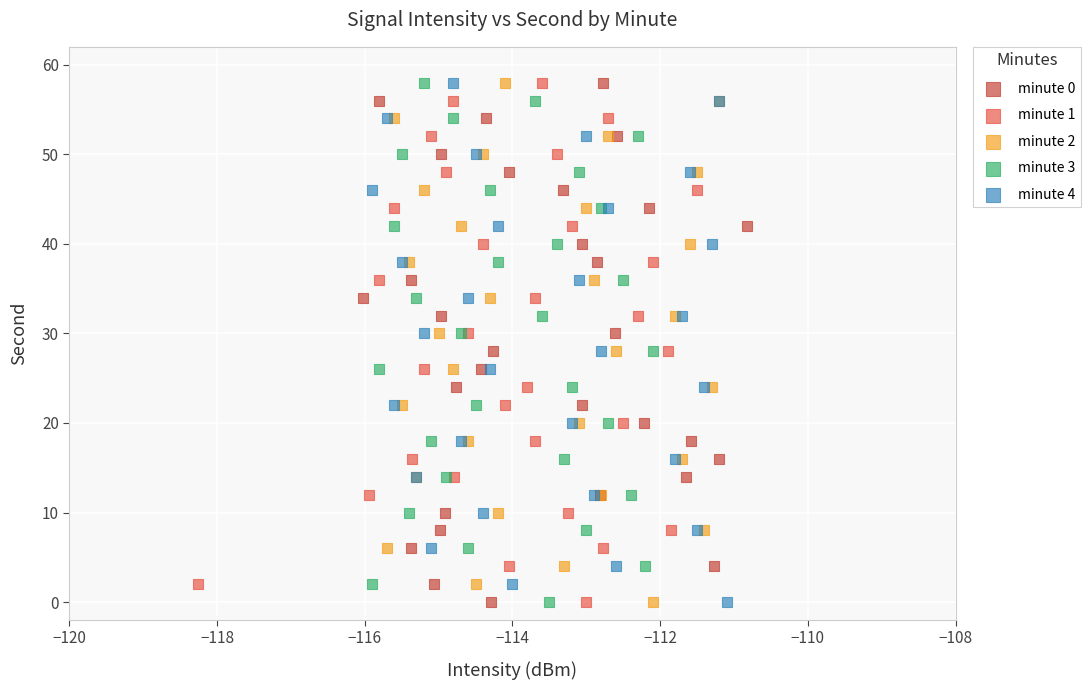

What are all the series names shown in the legend?

minute 0, minute 1, minute 2, minute 3, minute 4